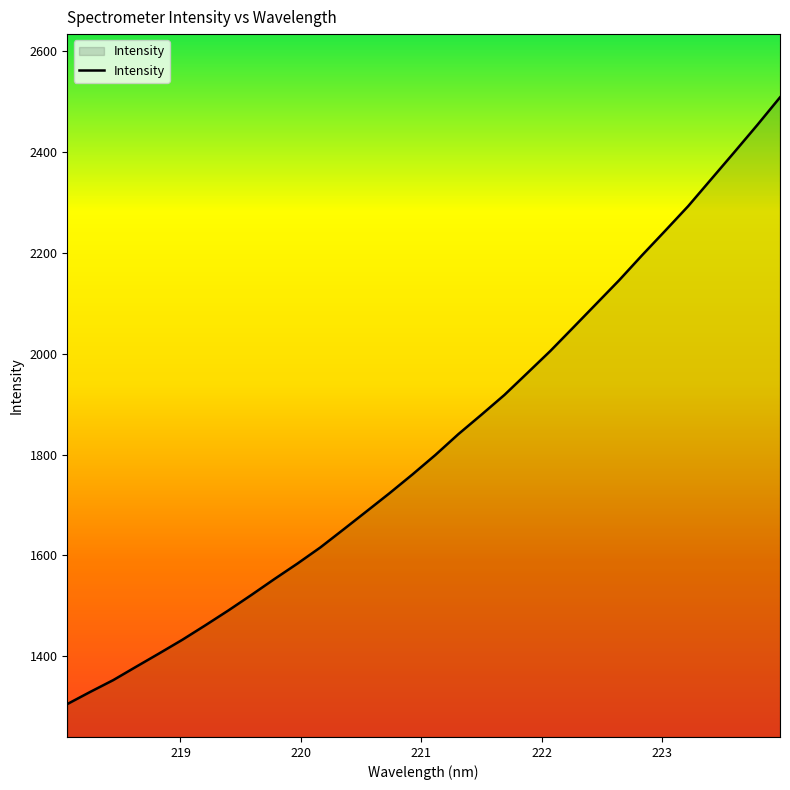

What is the minimum value shown in the chart?

1305.1